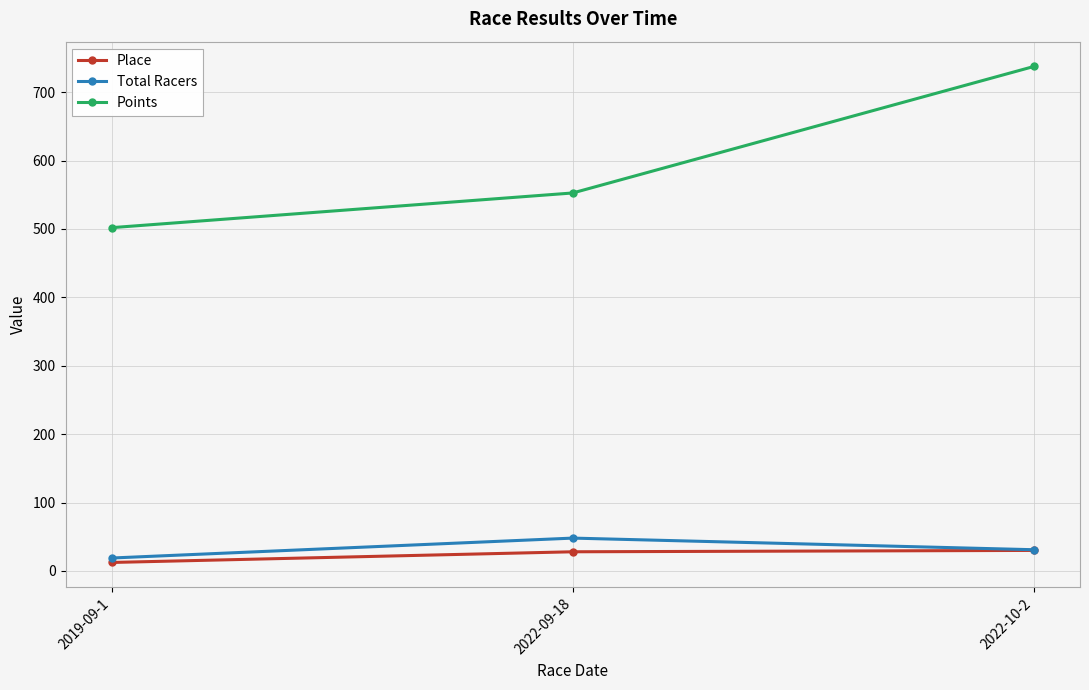

True or false: Points has a value of 677.0 at 2019-09-1.

False